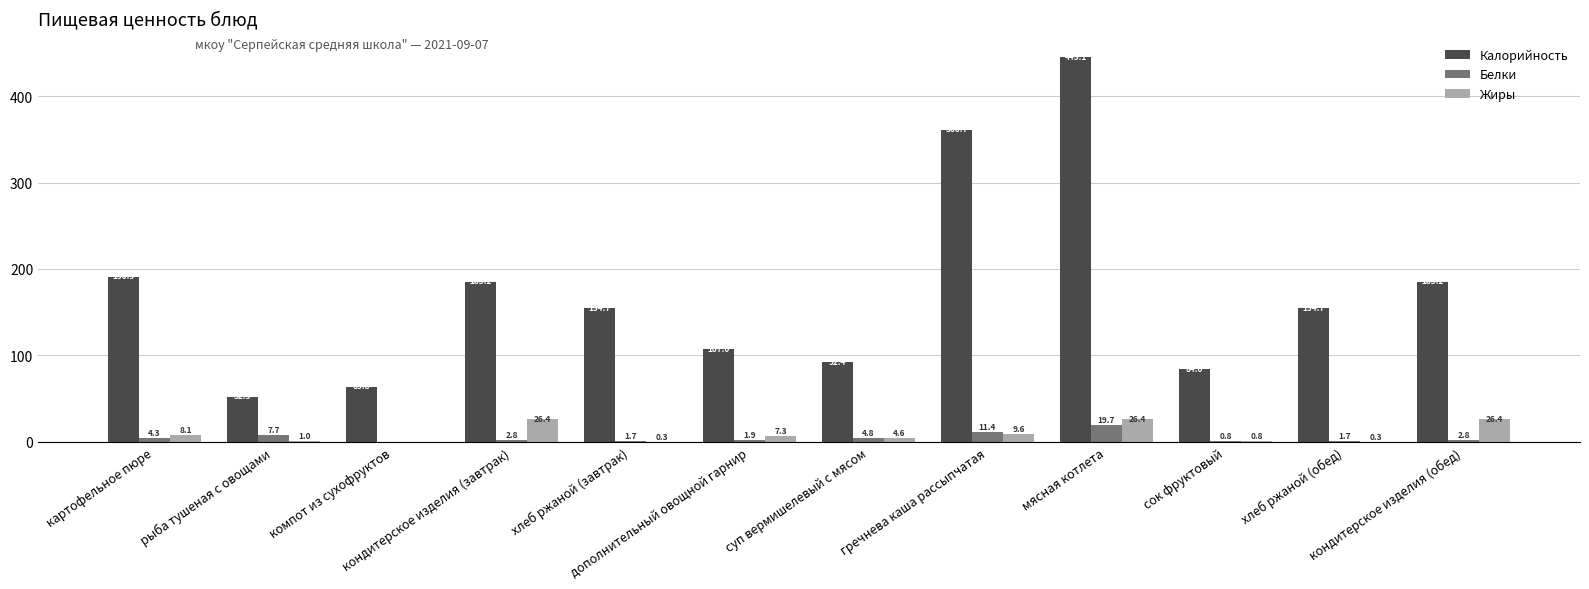

Which series has the largest total across all categories?

Калорийность